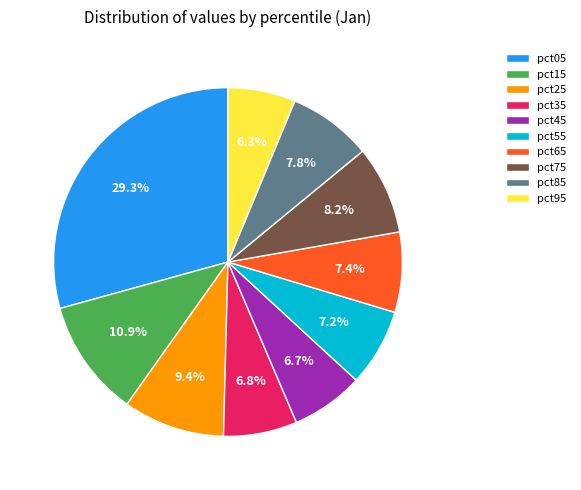

Does pct85 account for over 50% of the chart?

No